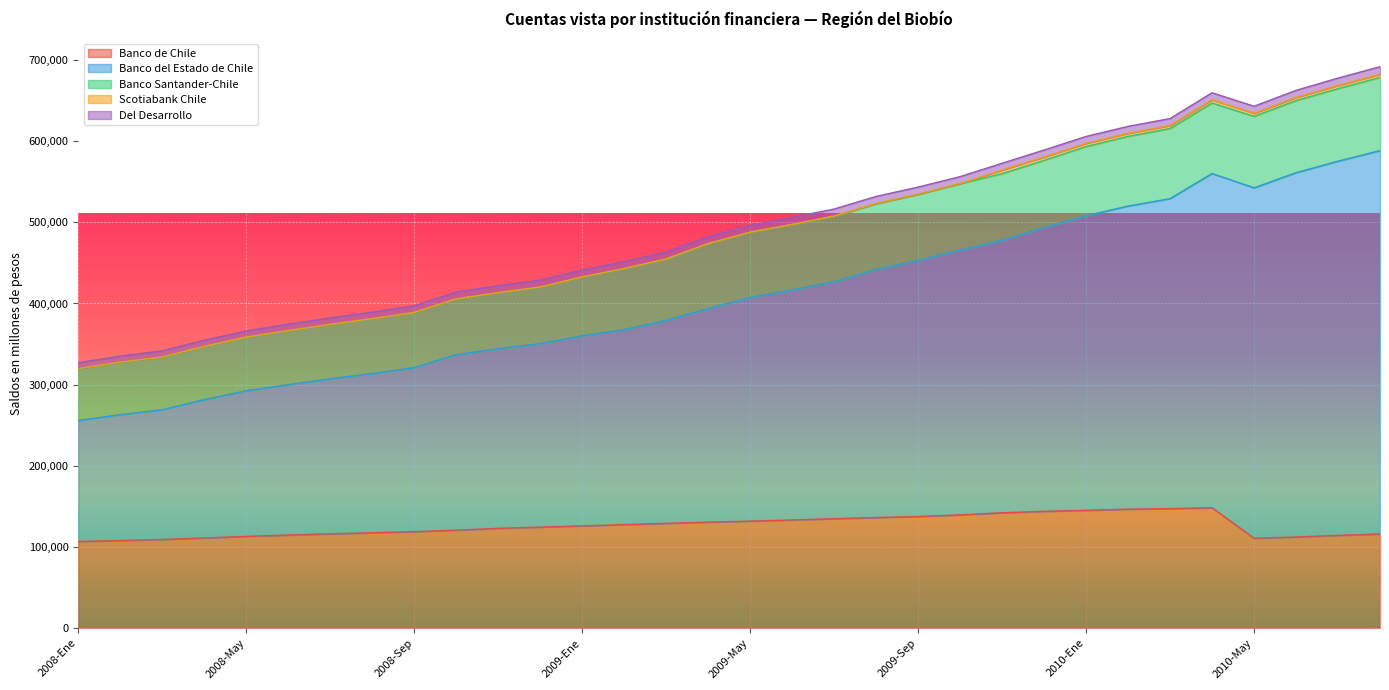

What is the minimum value for Banco de Chile?

106842